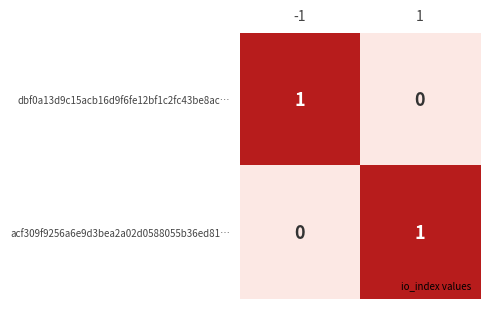

The value of acf309f9256a6e9d3bea2a02d0588055b36ed81… at 1 is 1. True or false?

True